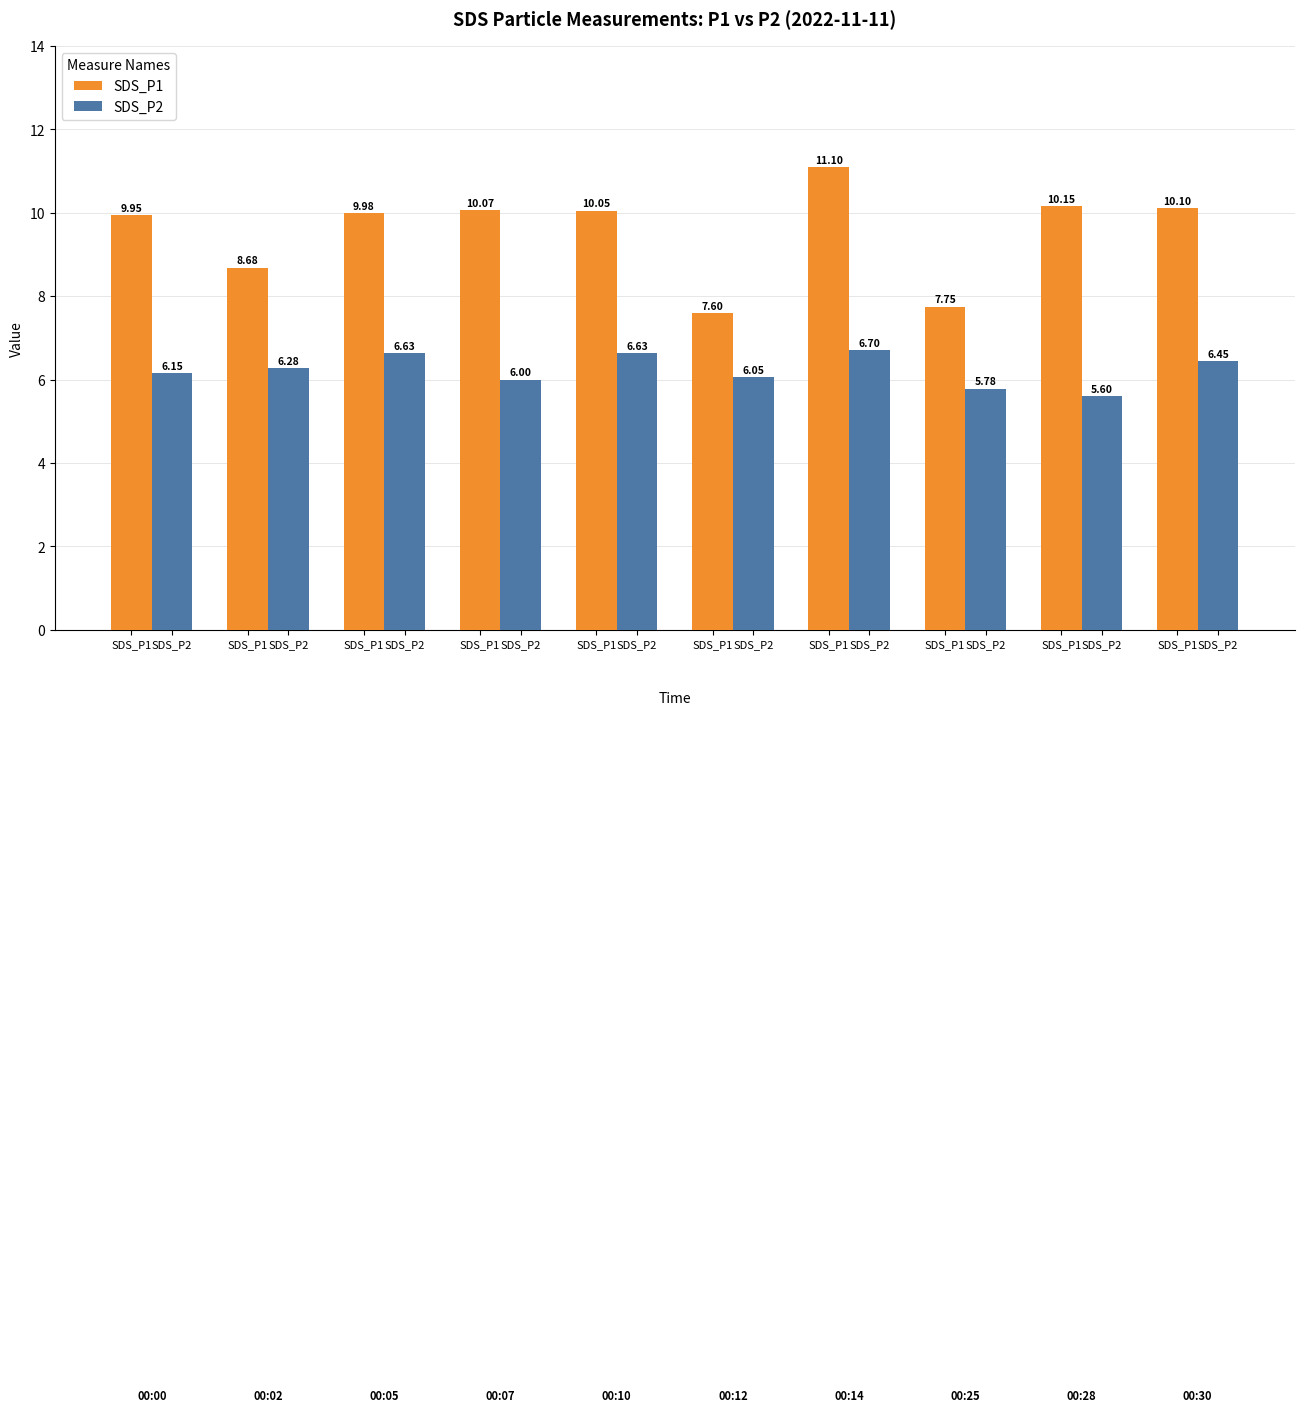

At how many categories does at least one series exceed 9?

7